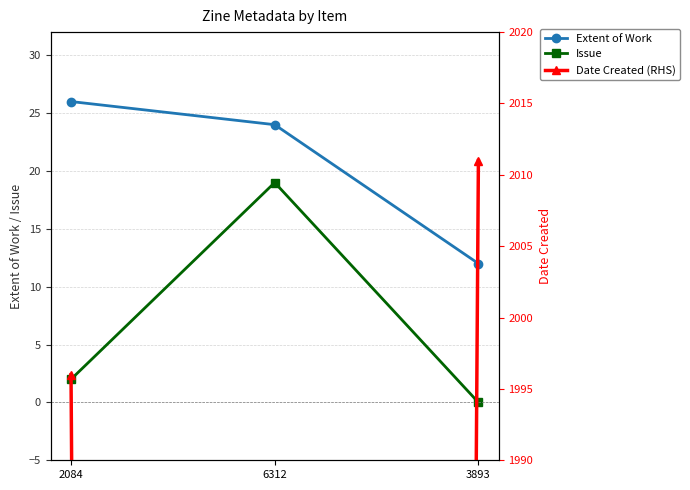

Does the chart have visible grid lines?

Yes